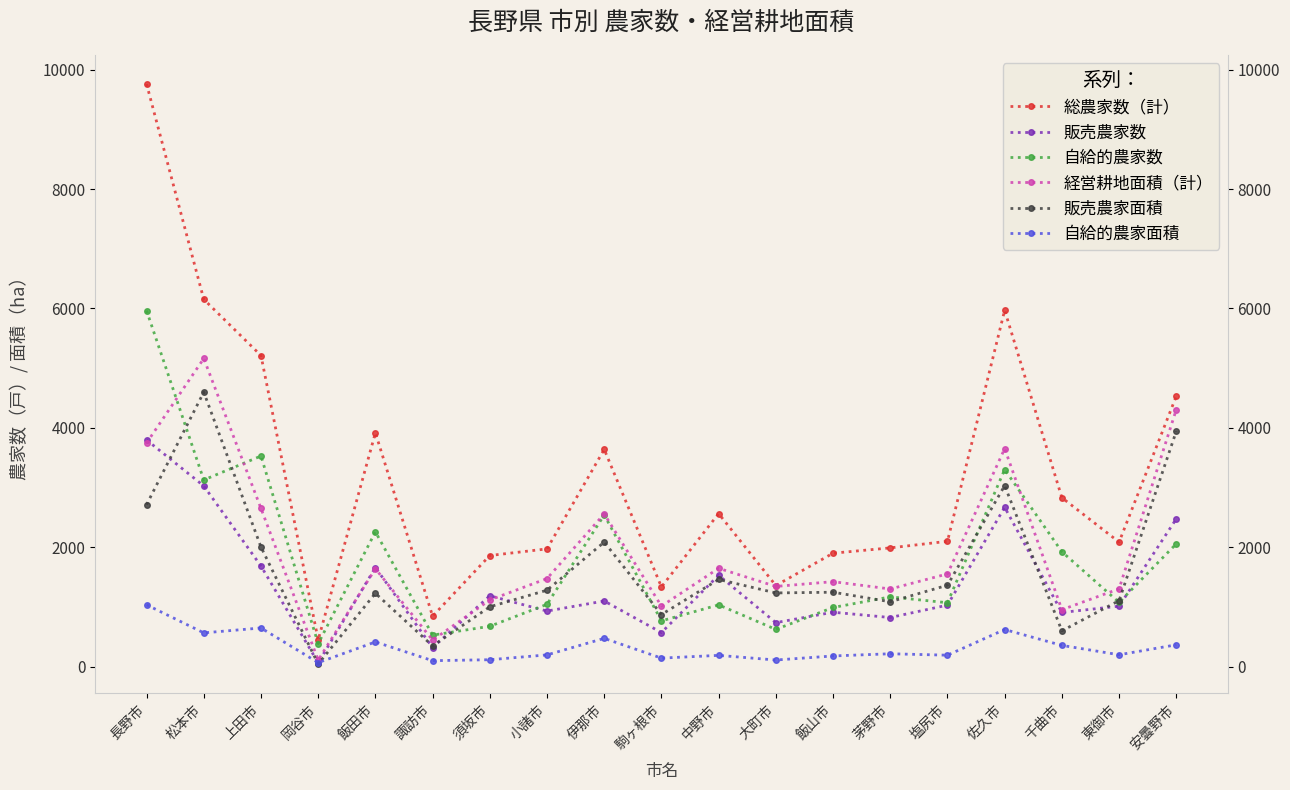

What is the label of the 10th point from the right?

駒ヶ根市